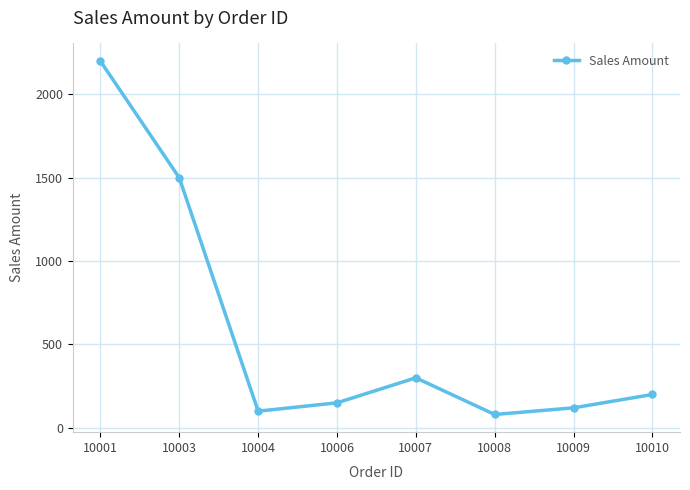

At which label does the data first exceed 200?

10001